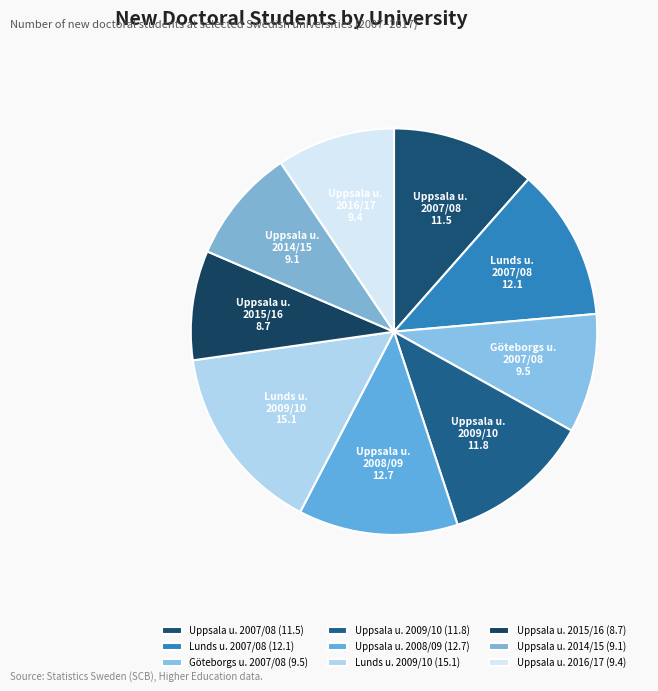

Which has a higher value, Uppsala u. 2016/17 or Uppsala u. 2008/09?

Uppsala u. 2008/09